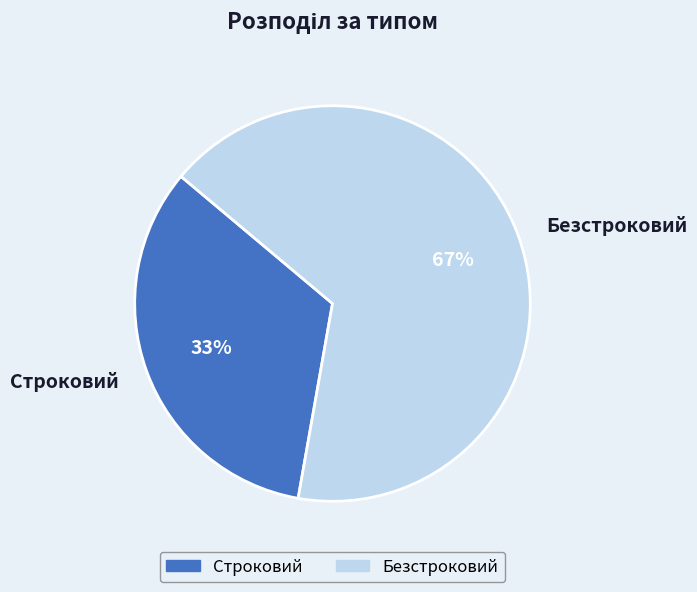

To the nearest percent, what is the average slice percentage?

50%